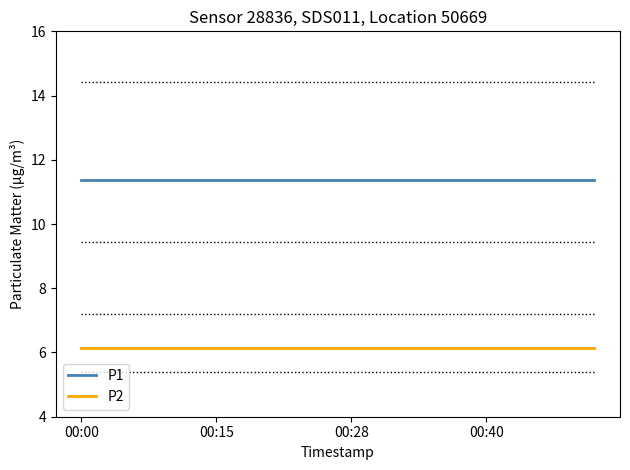

Reading right to left, extract all data points from this chart.

P1: 11.4	11.4	11.4	11.4	11.4	11.4	11.4	11.4	11.4	11.4	11.4	11.4	11.4	11.4	11.4	11.4	11.4	11.4	11.4	11.4
P2: 6.1	6.1	6.1	6.1	6.1	6.1	6.1	6.1	6.1	6.1	6.1	6.1	6.1	6.1	6.1	6.1	6.1	6.1	6.1	6.1